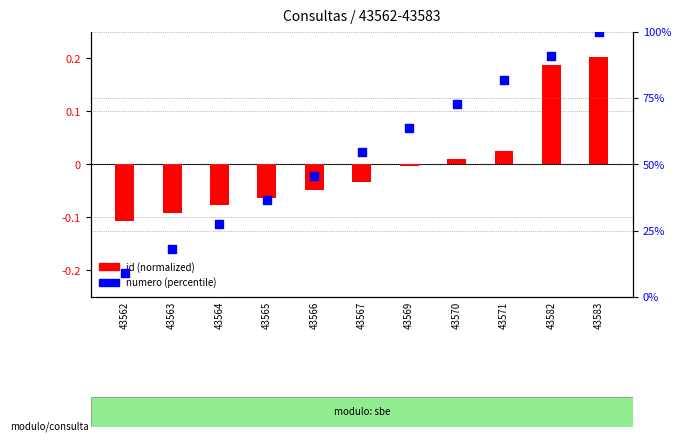

Is the value of numero (percentile) at 43565 greater than the value of id (normalized) at 43571?

Yes